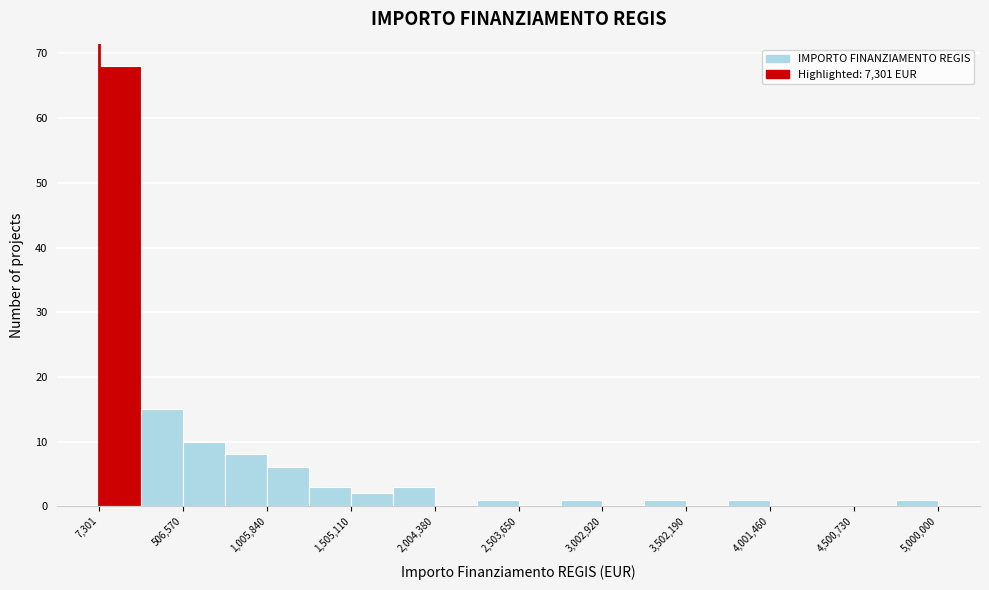

Which range on the x-axis has the tallest bar?

0 to 250000